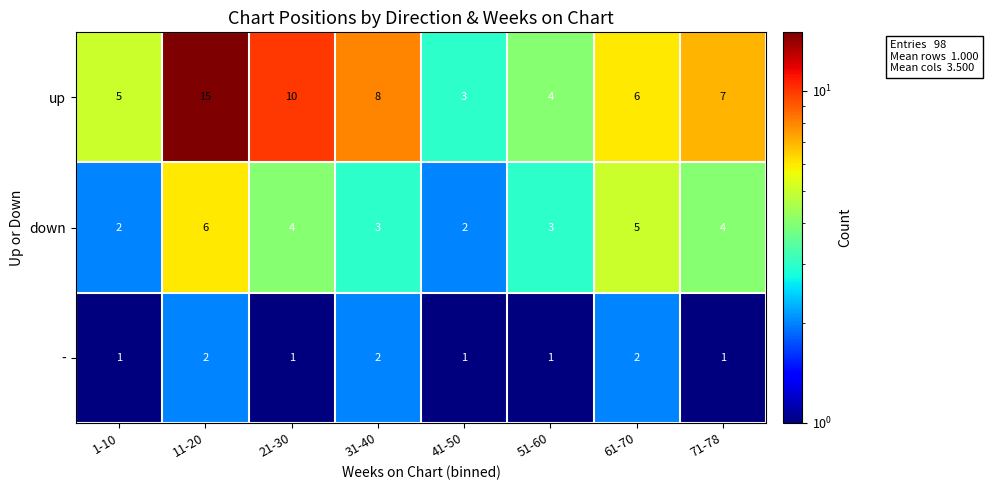

What is the sum of the up values at 41-50 and 21-30?

13